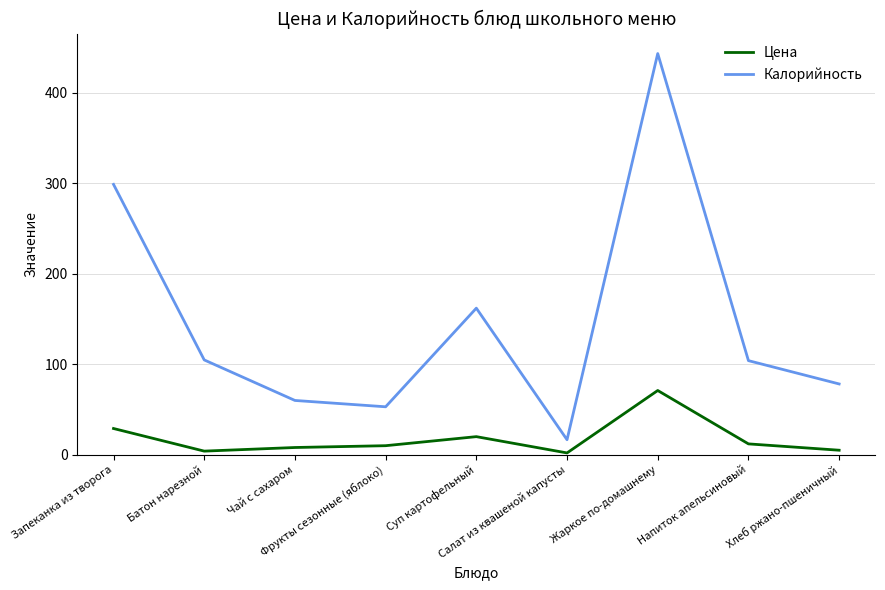

Rank the series by their average value, from highest to lowest.

Калорийность, Цена